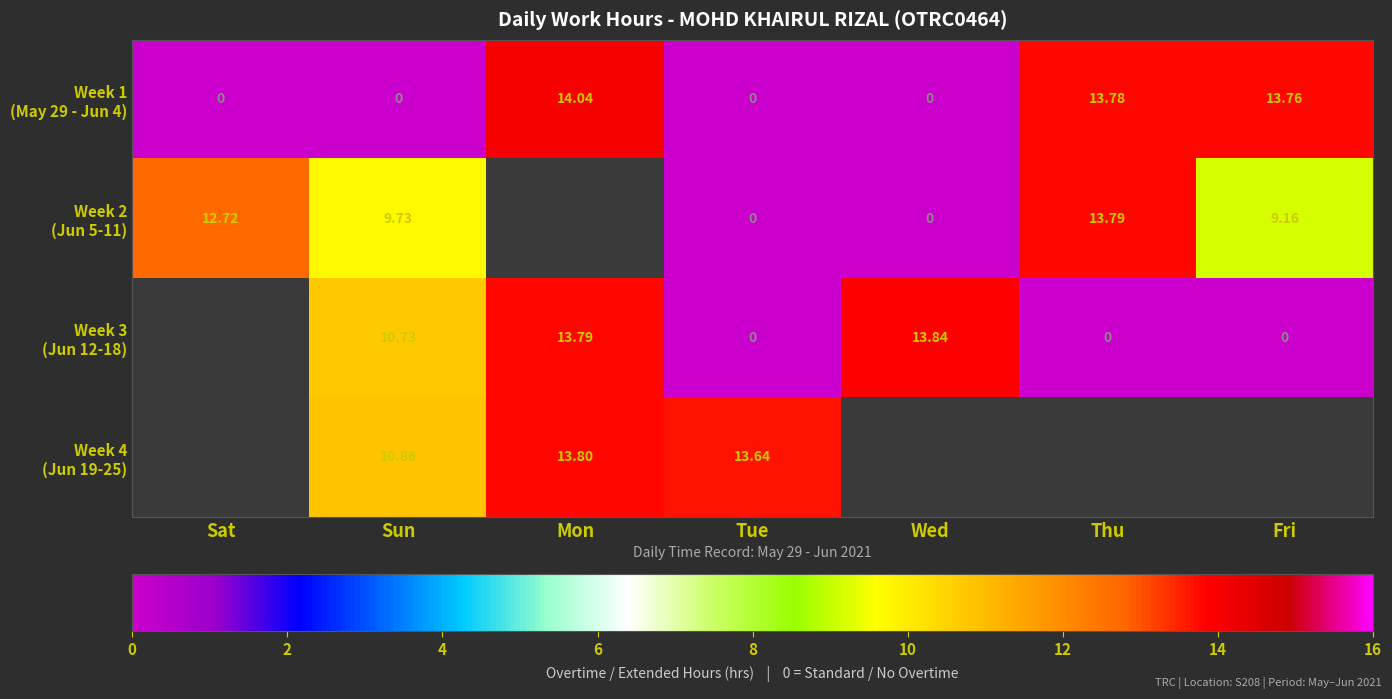

True or false: 11 has a value of 0.0 at 0.

True